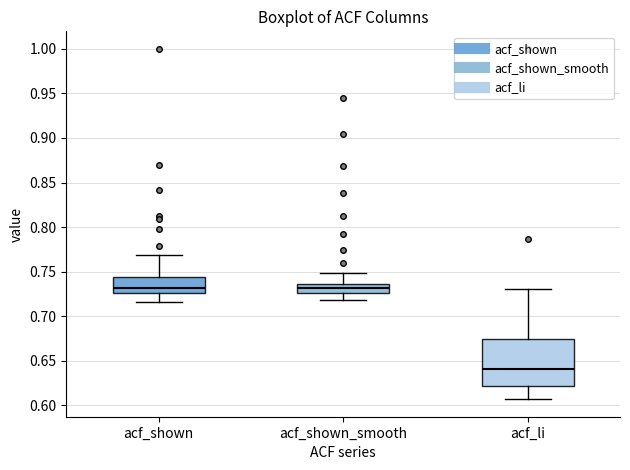

Which box is the tallest, from its lower edge to its upper edge?

acf_li